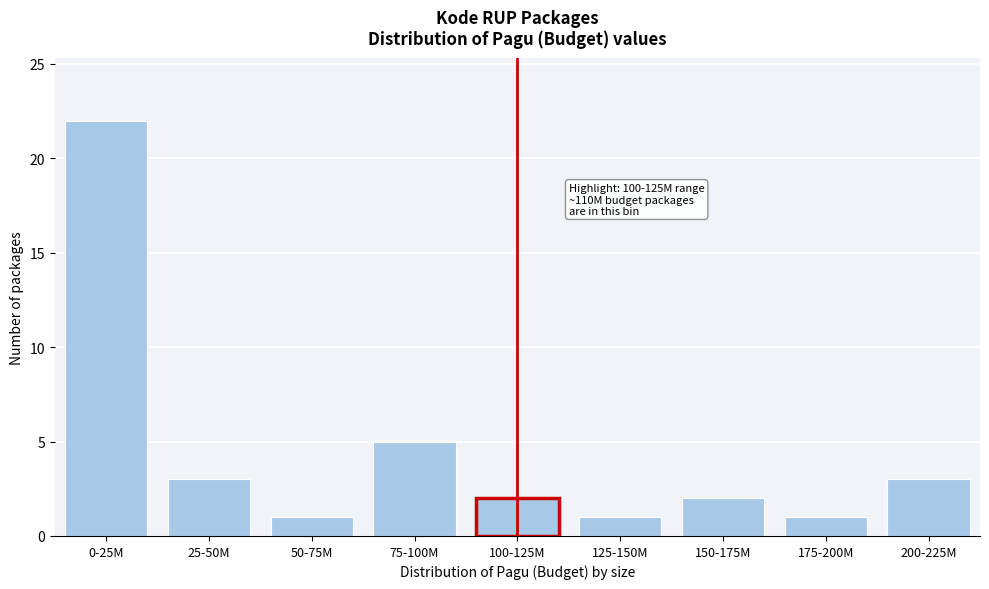

Reading right to left, extract all data points from this chart.

200-225M=3	175-200M=1	150-175M=2	125-150M=1	100-125M=2	75-100M=5	50-75M=1	25-50M=3	0-25M=22